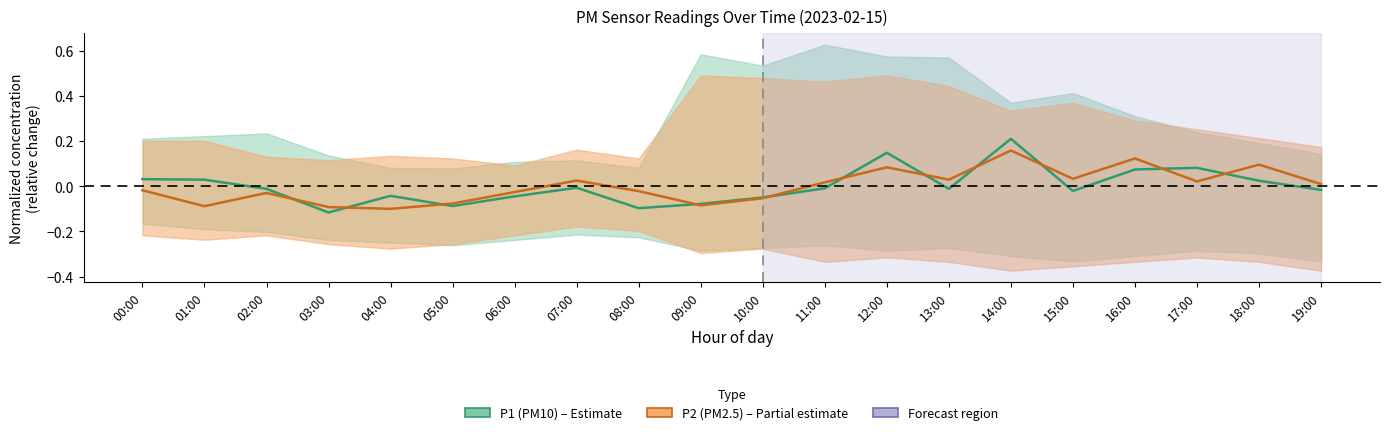

The value of P1 at 09:00 is -0.1. True or false?

False